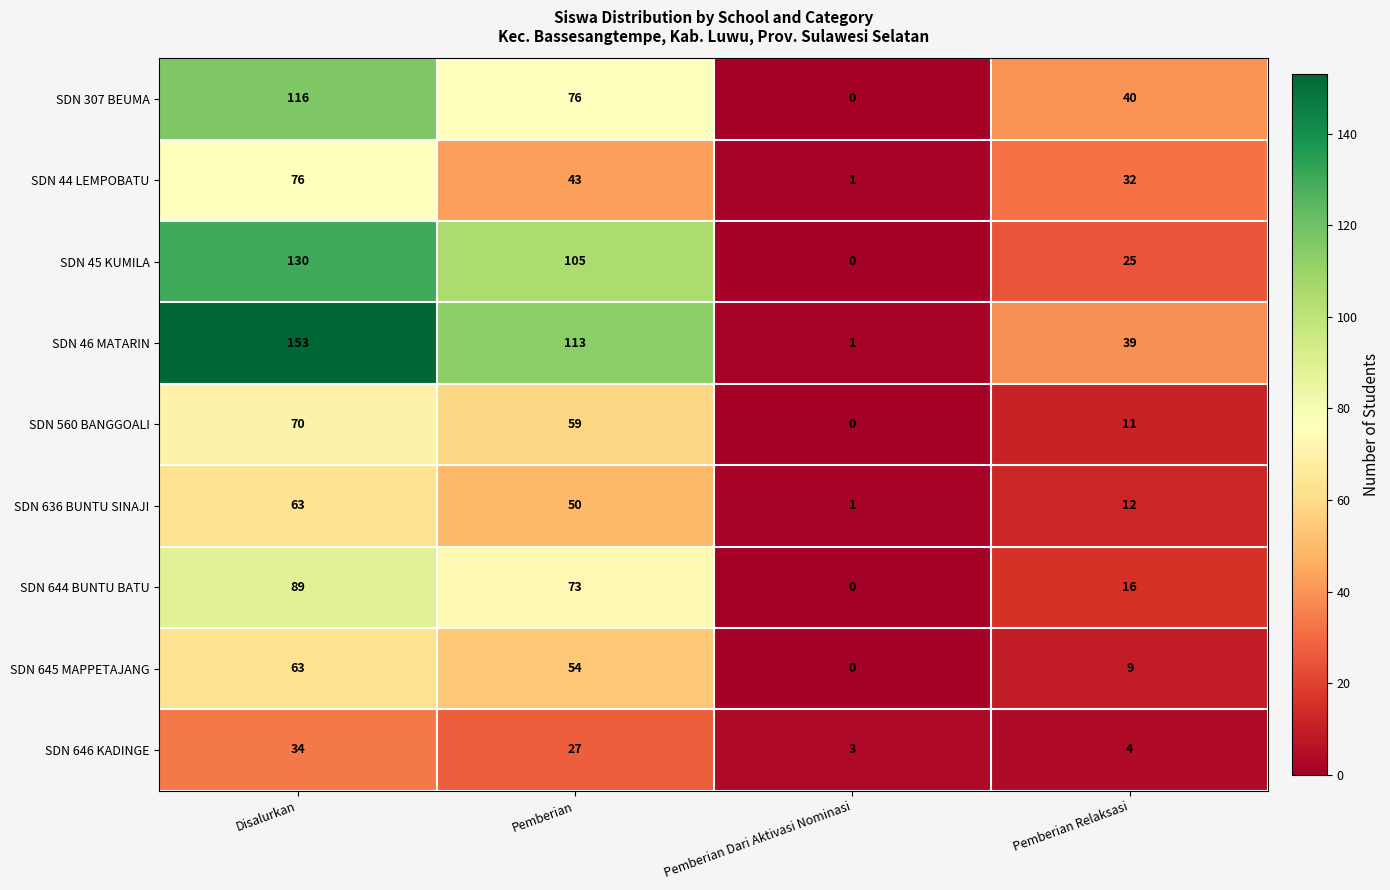

The value of SDN 645 MAPPETAJANG at Pemberian Relaksasi is 14. True or false?

False